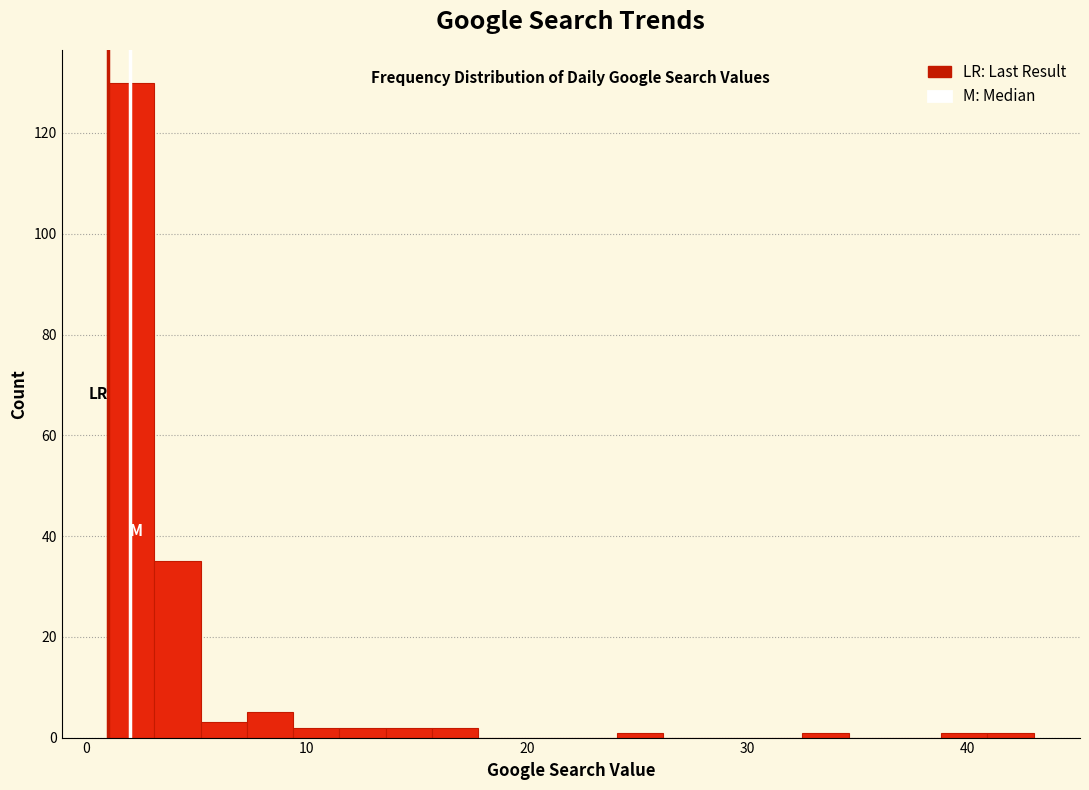

Read against the x-axis, roughly where is the centre of the tallest bar?

2